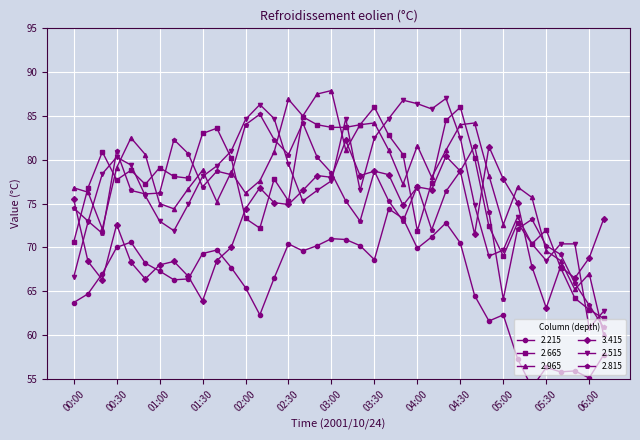

Which series has the largest total across all categories?

2.965